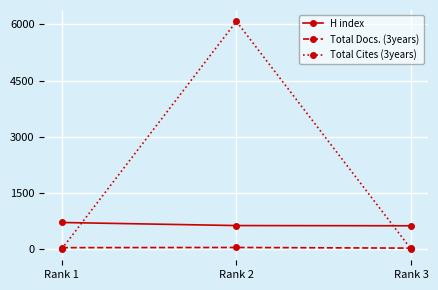

Which category has the highest value in the H index series?

Rank 1